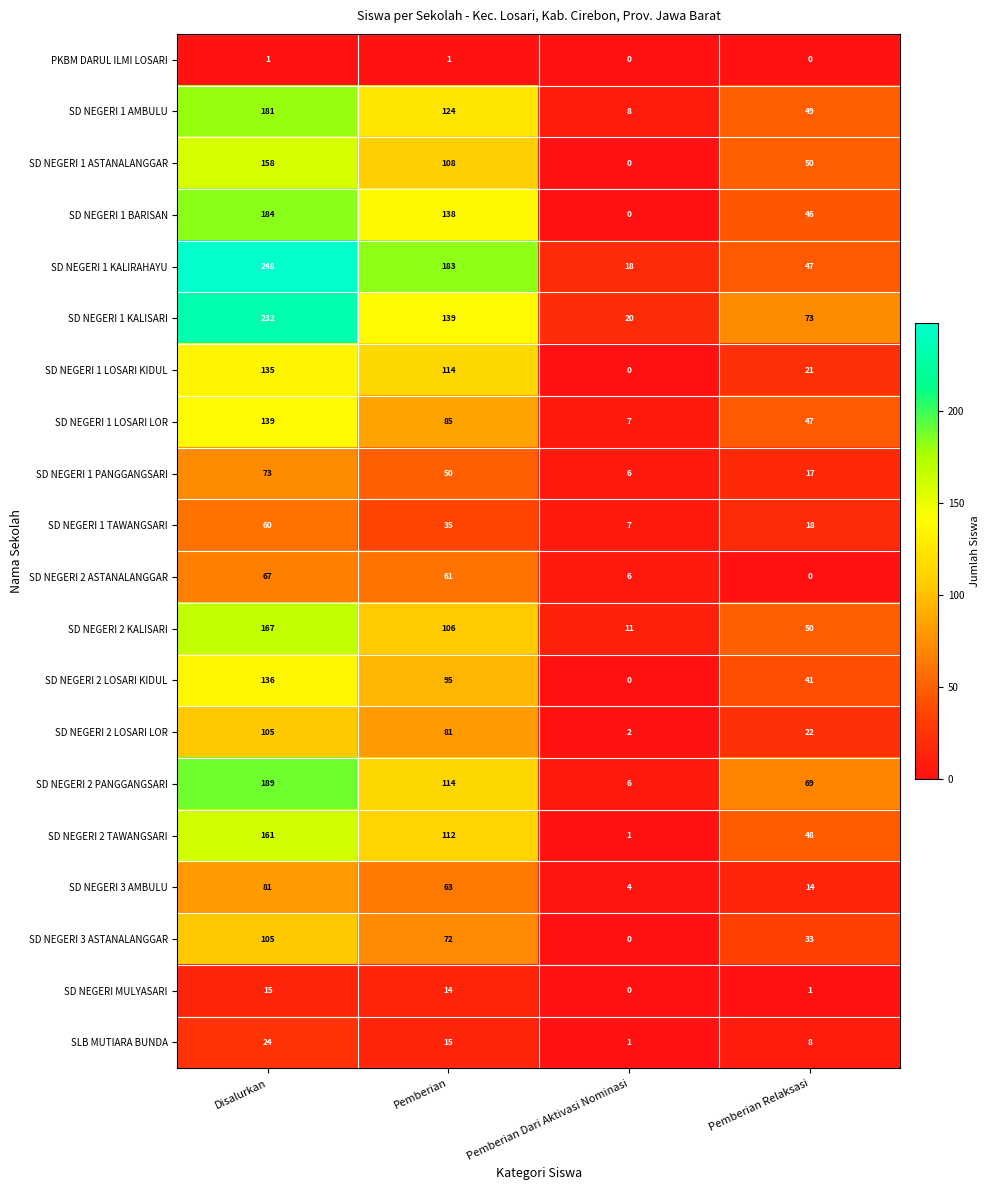

What is the sum of the SD NEGERI 2 KALISARI values at Disalurkan and Pemberian Dari Aktivasi Nominasi?

178